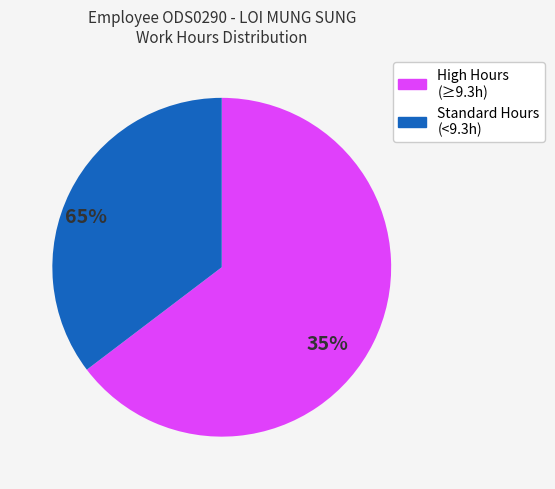

Rank the categories by value from lowest to highest.

Standard Hours (<9.3h), High Hours (≥9.3h)